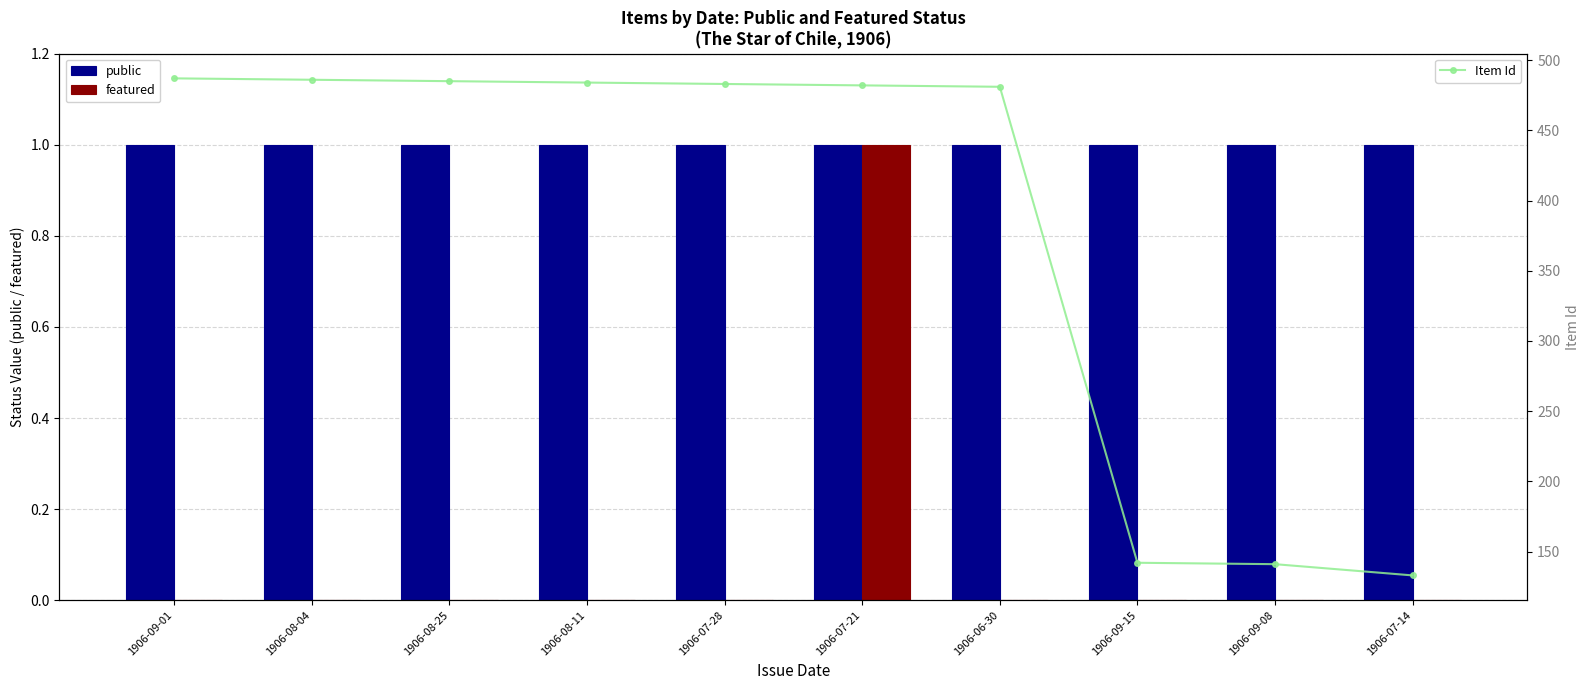

Does the chart contain any negative values?

No